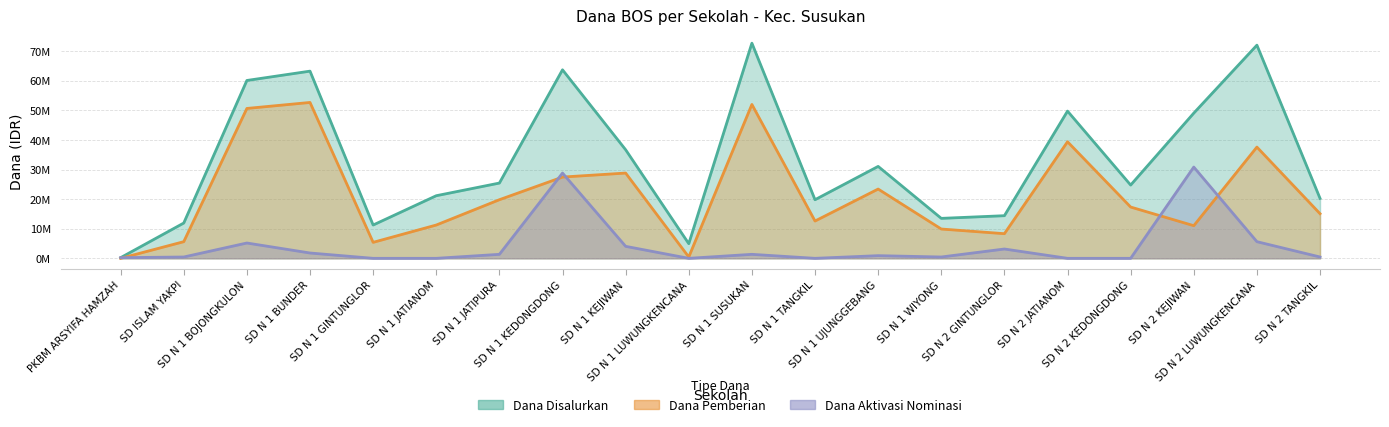

How many interior local peaks does the Dana Pemberian series have?

6